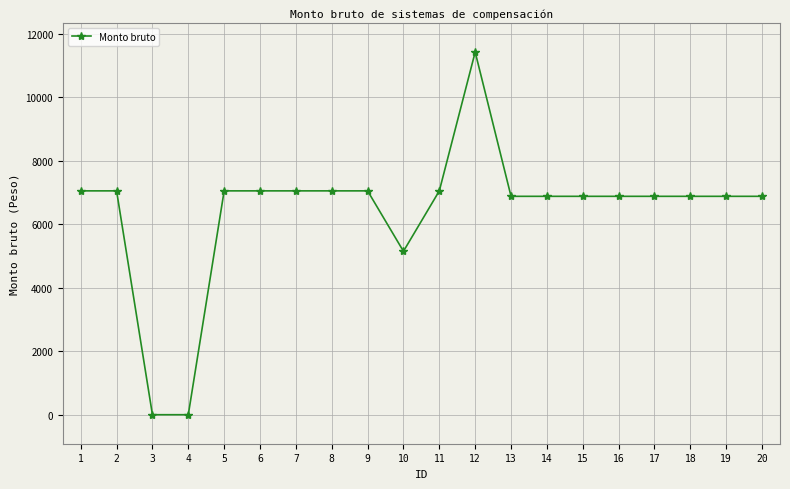

At which label does the data first exceed 6884?

1